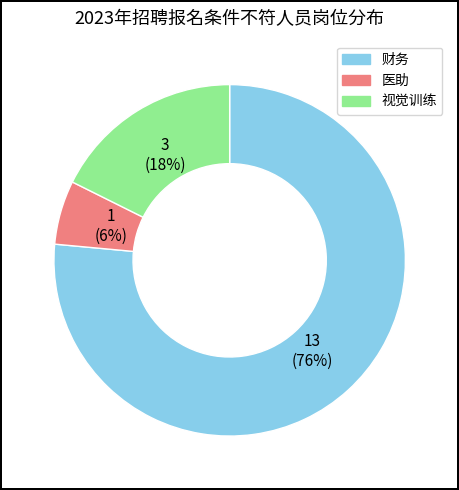

What percentage is the 医助 slice, to the nearest percent?

6%